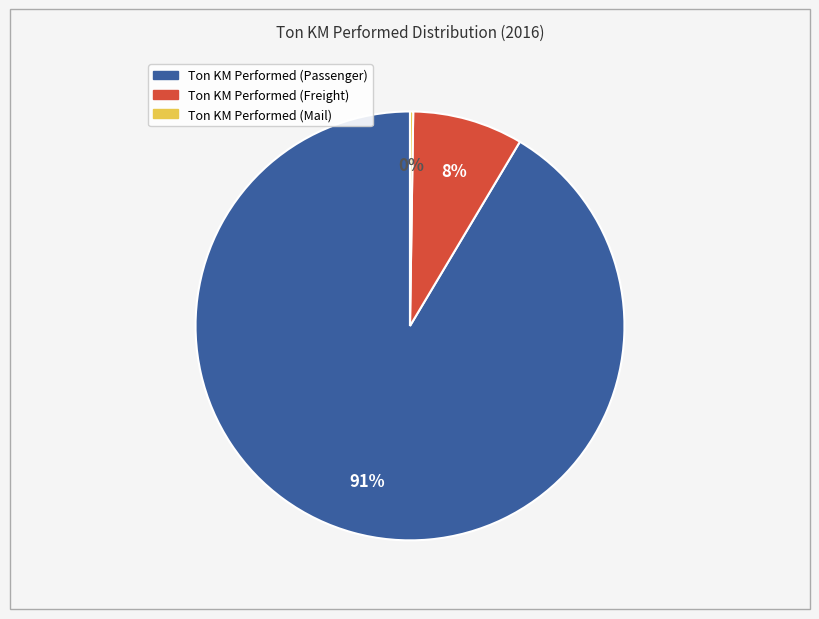

Is it true that Ton KM Performed (Freight) is 8% of the pie?

True